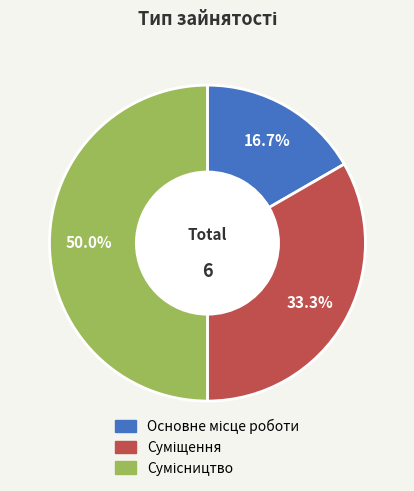

Count the number of slices in the pie.

3